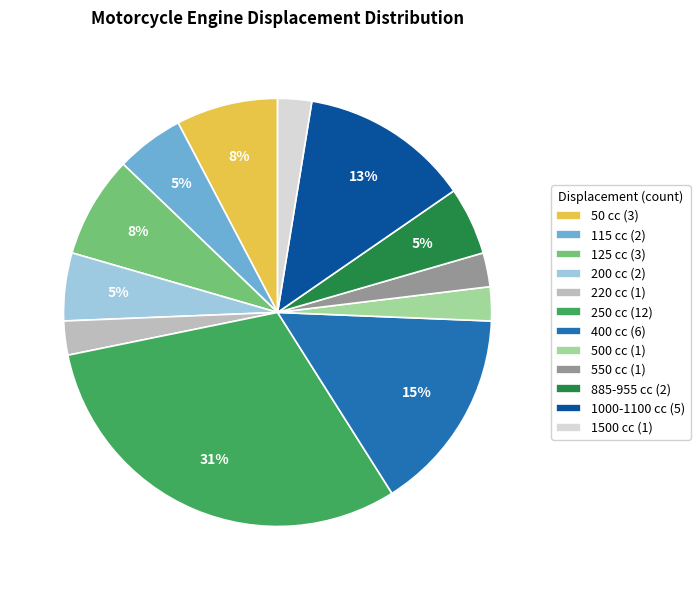

Which has a higher value, 1000-1100 cc or 200 cc?

1000-1100 cc